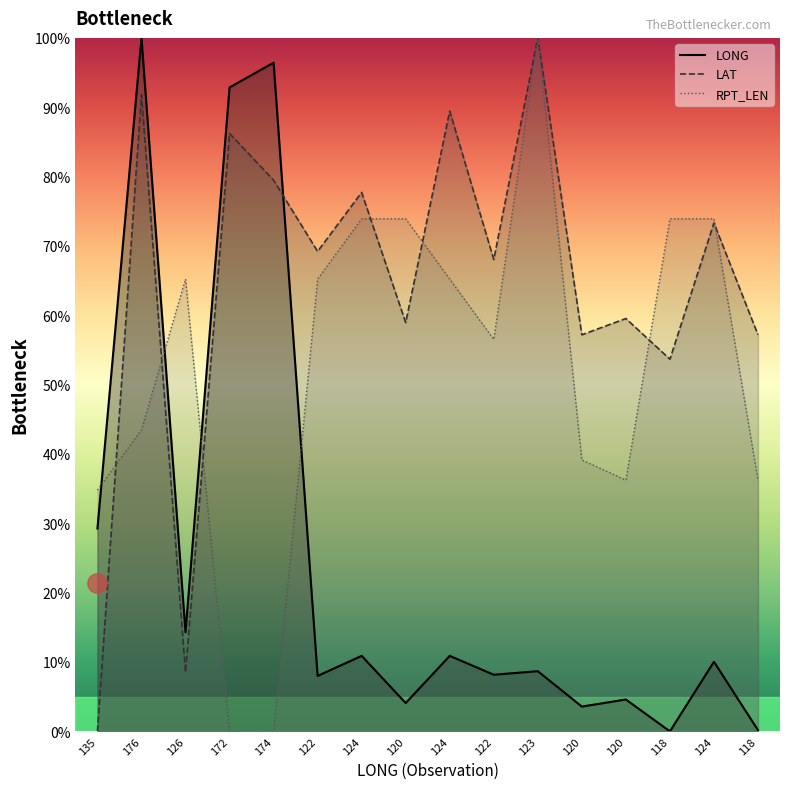

True or false: LAT line has more than 1 interior local peaks.

True